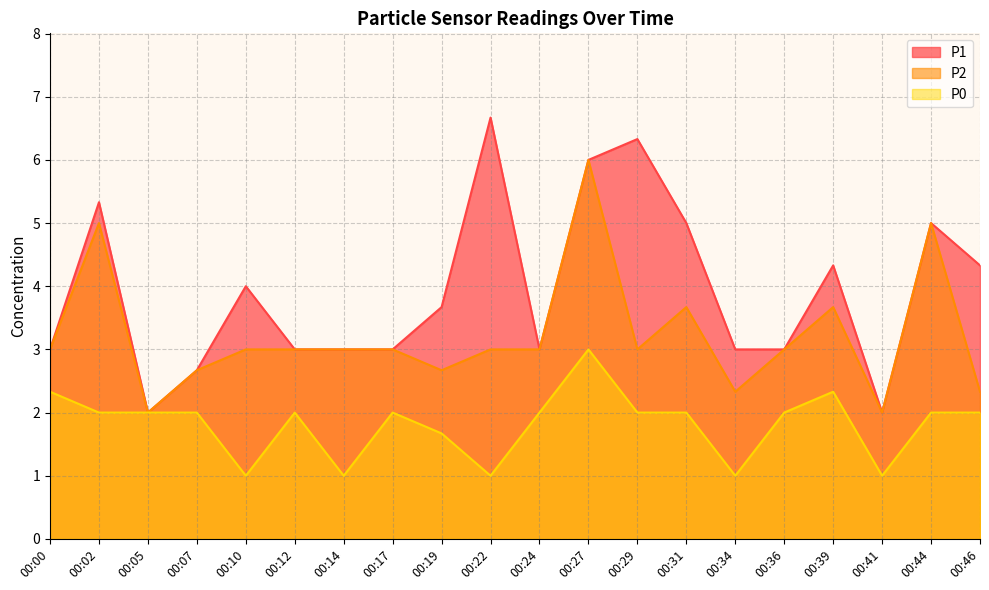

What is the total value across all series at 00:39?

10.3